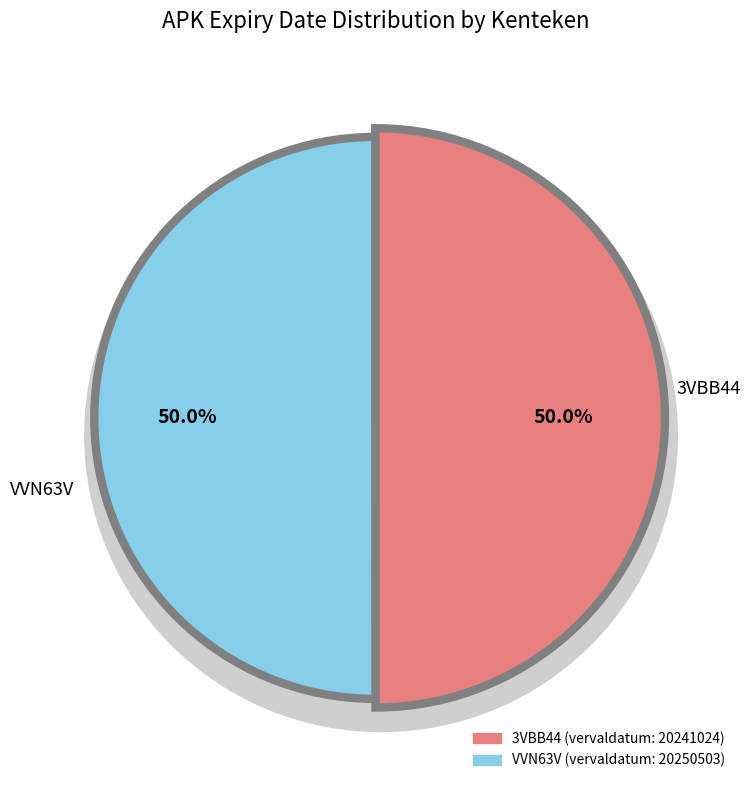

Which slice is the largest?

VVN63V